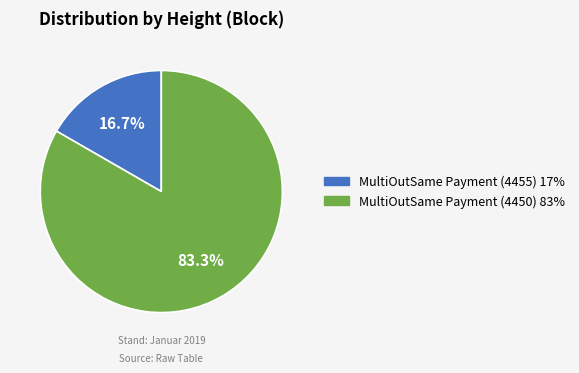

Combined, do MultiOutSame Payment (4450) and MultiOutSame Payment (4455) account for over 50%?

Yes